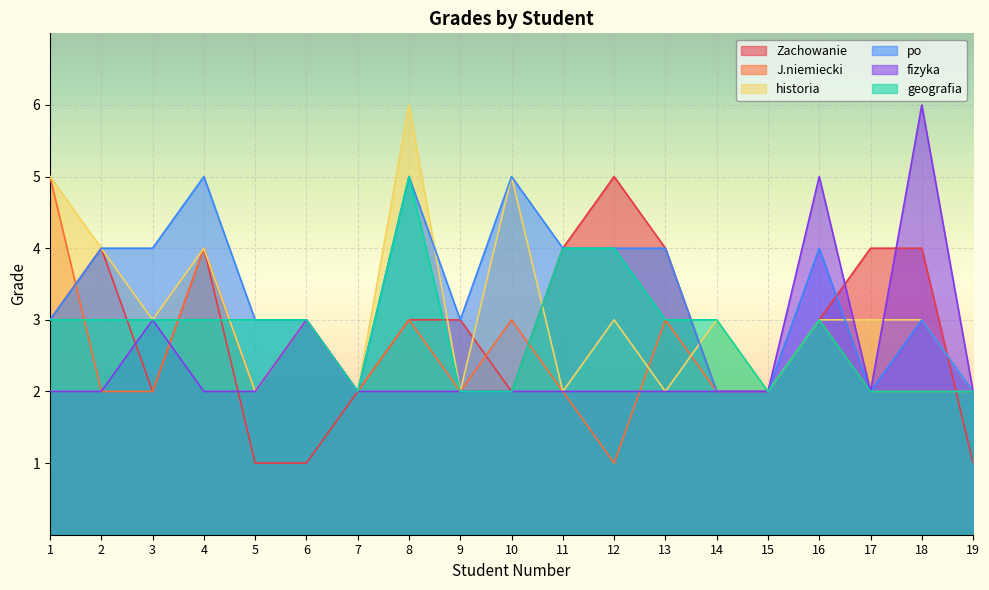

After their last crossing, which series has the higher values: historia or J.niemiecki?

historia